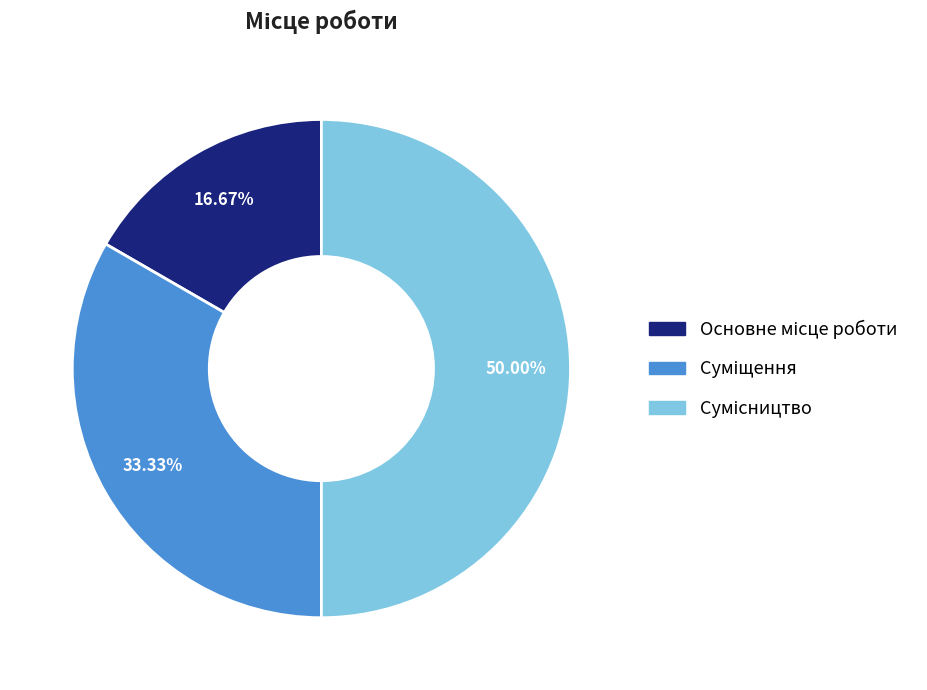

To the nearest percent, what is the difference between the largest and smallest slice percentages?

33%